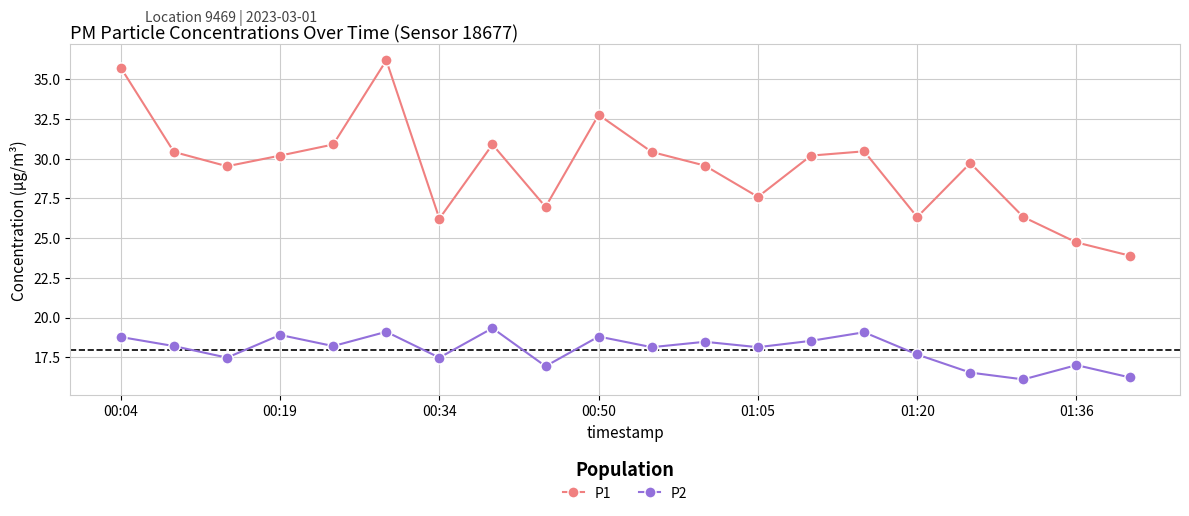

True or false: P1 and P2 cross at least once.

False